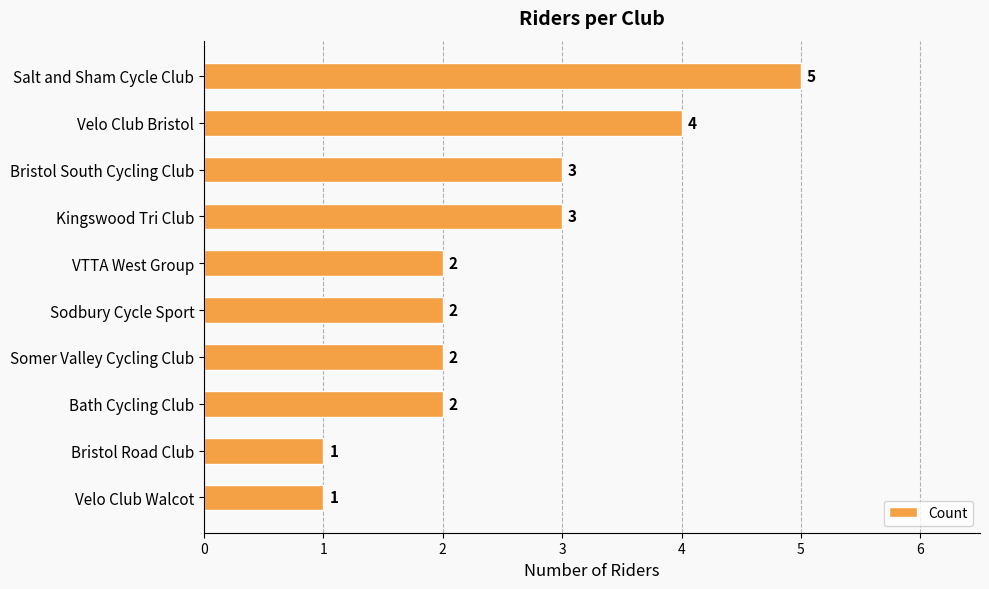

Count the values in the range 2 to 3.

6